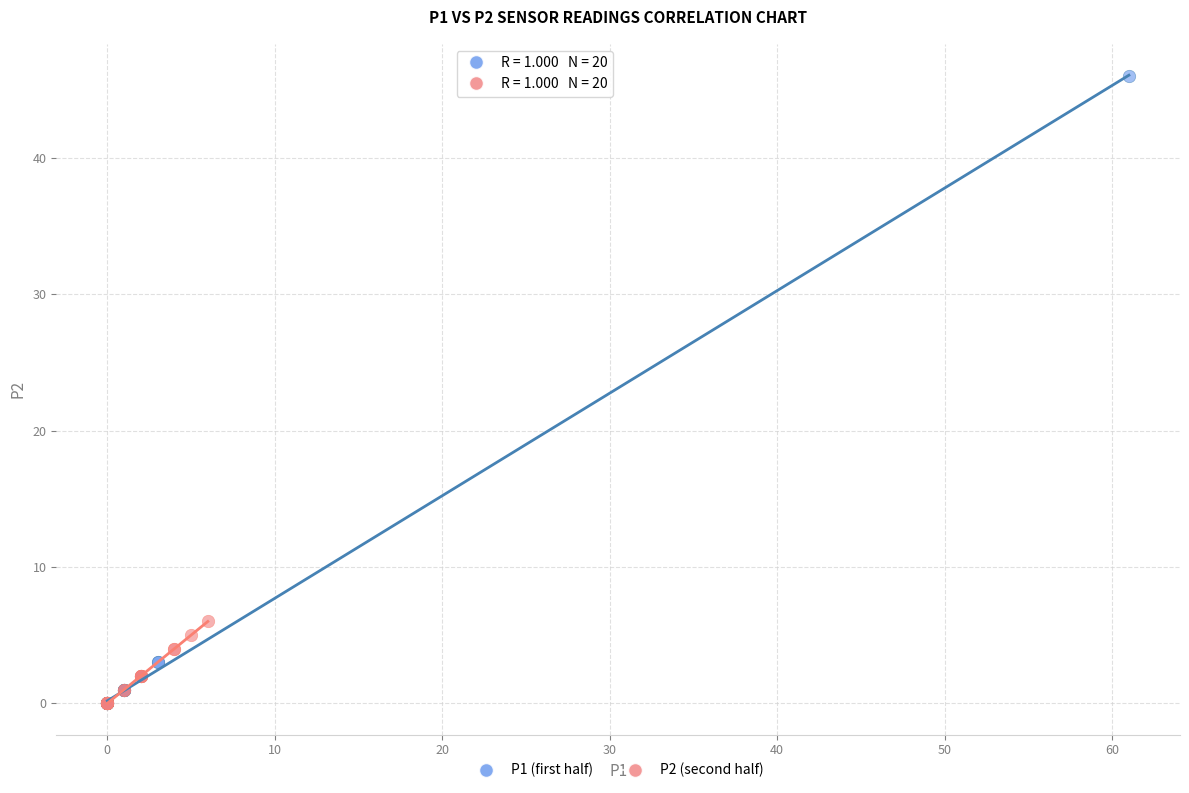

What are all the series names shown in the legend?

P1 (first half), P2 (second half)